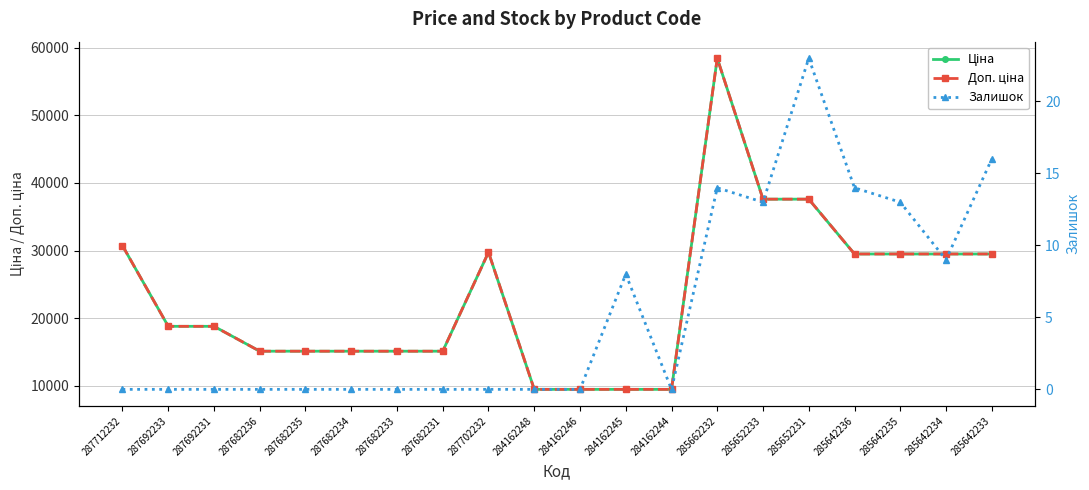

The value of Залишок at 285642236 is 14.0. True or false?

True